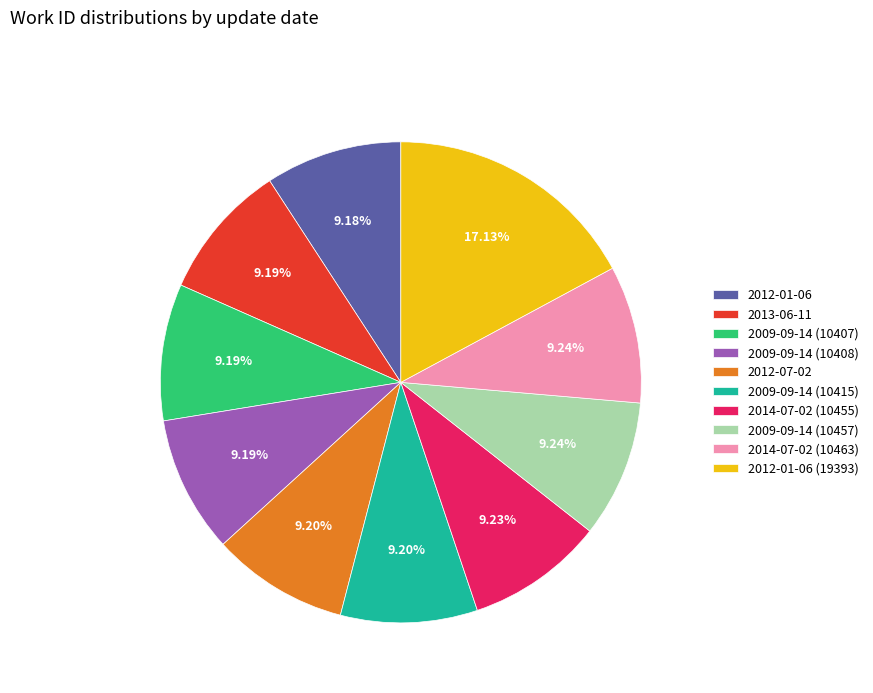

Is there a majority slice in this chart?

No